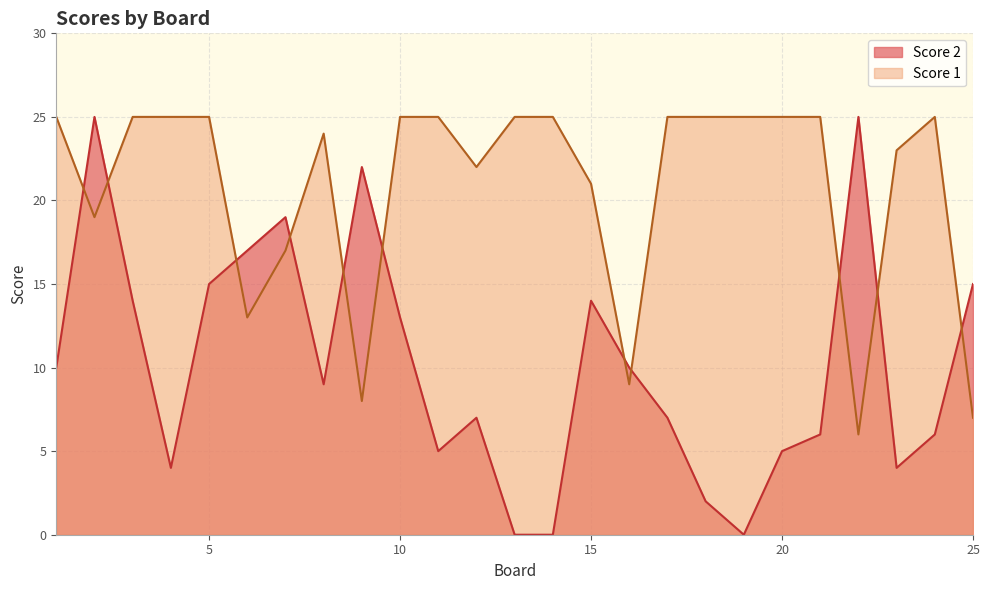

True or false: Score 2 has more than 2 points higher than both neighbors.

True